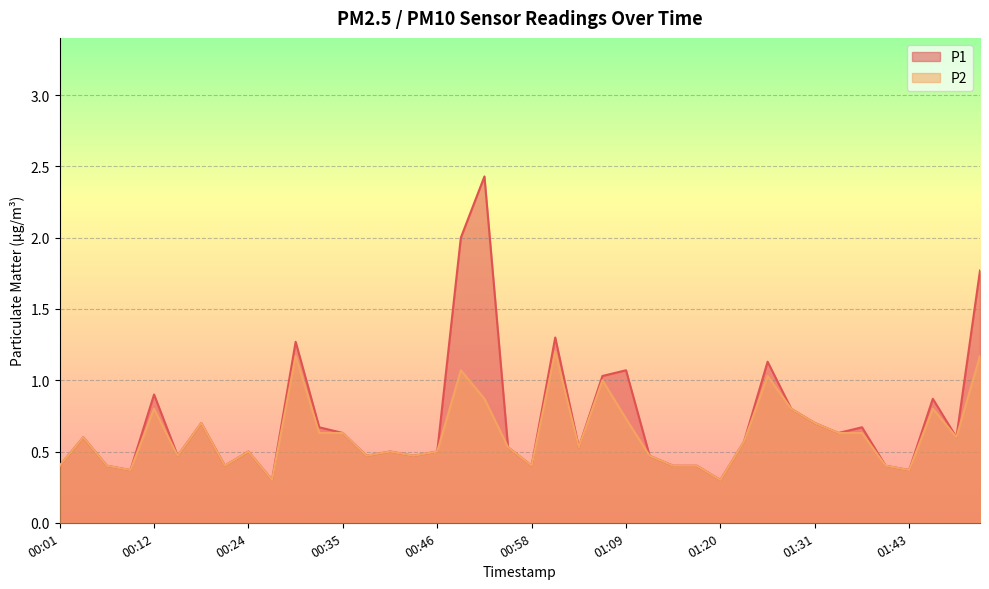

True or false: P2 and P1 intersect in this chart.

False